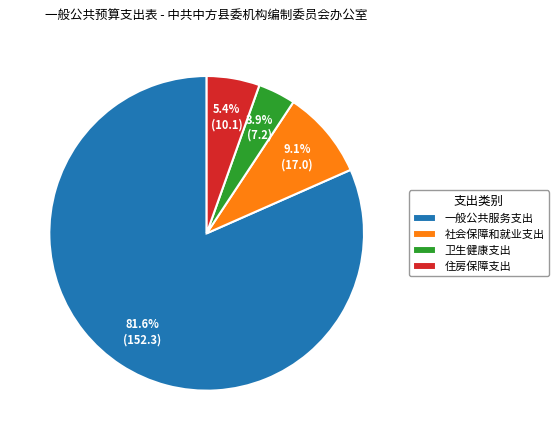

What percentage is the 一般公共服务支出 slice, to the nearest percent?

82%